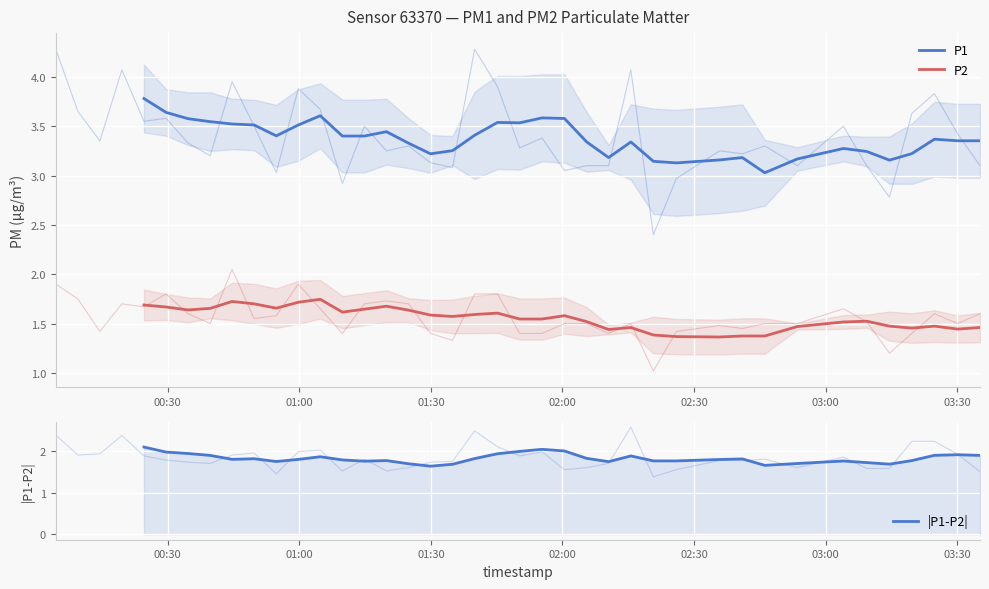

The P2 series shows 2.1 at 27. True or false?

False